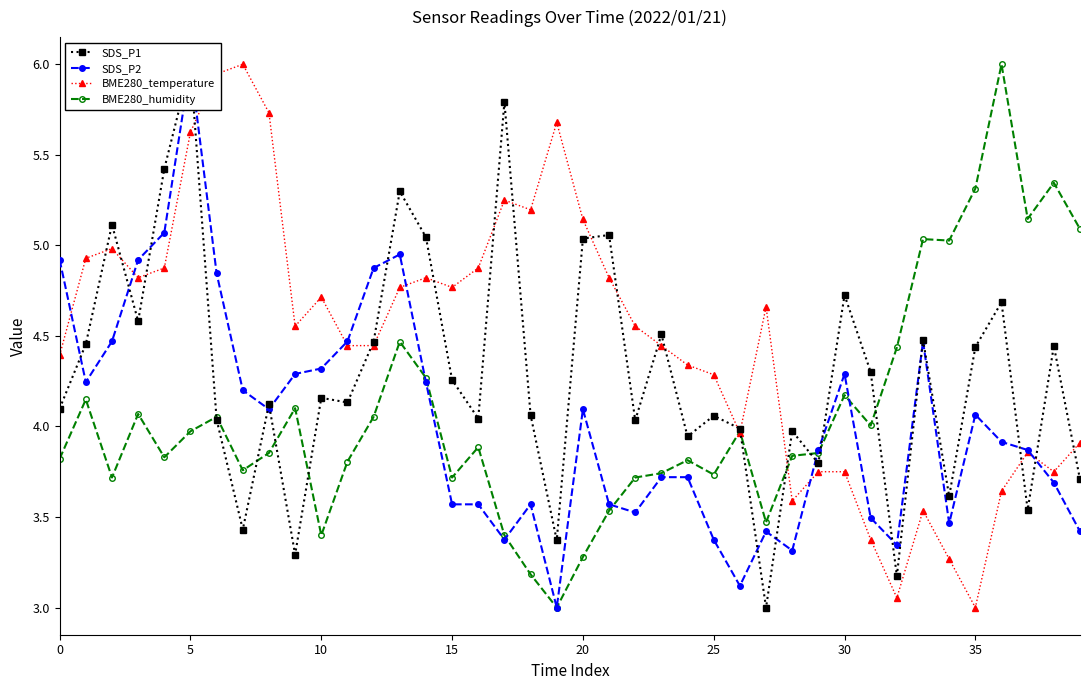

True or false: BME280_temperature has more than 1 interior local peaks.

True